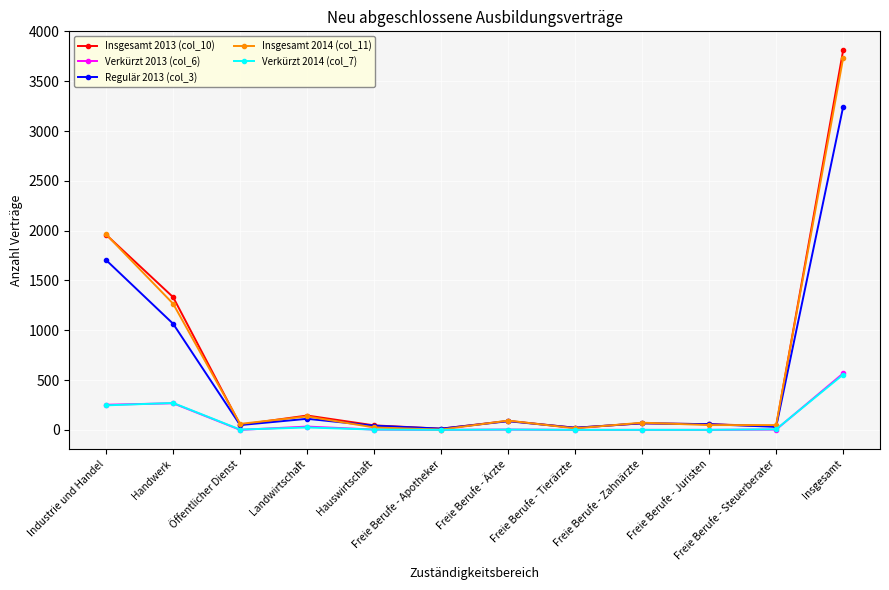

What is the difference between the second highest and second lowest values in the Insgesamt 2013 (col_10) series?

1938